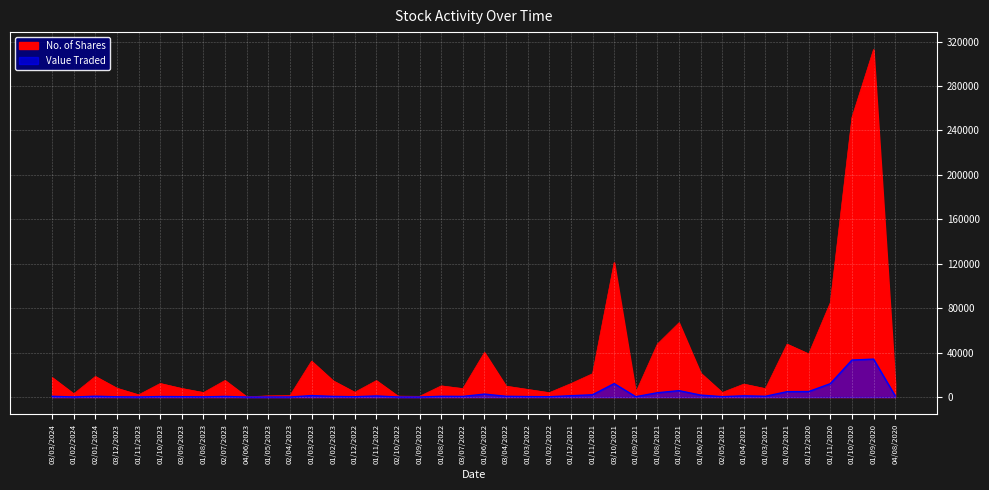

What is the lowest value of the No. of Shares series?

277